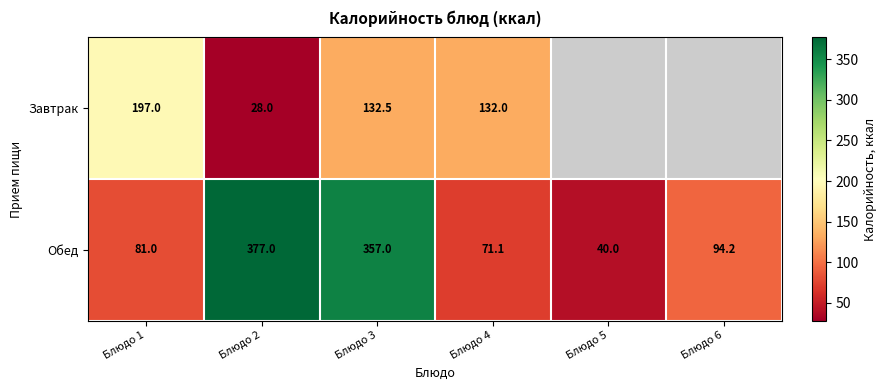

Where is Обед nearest to the value 208?

Блюдо 6